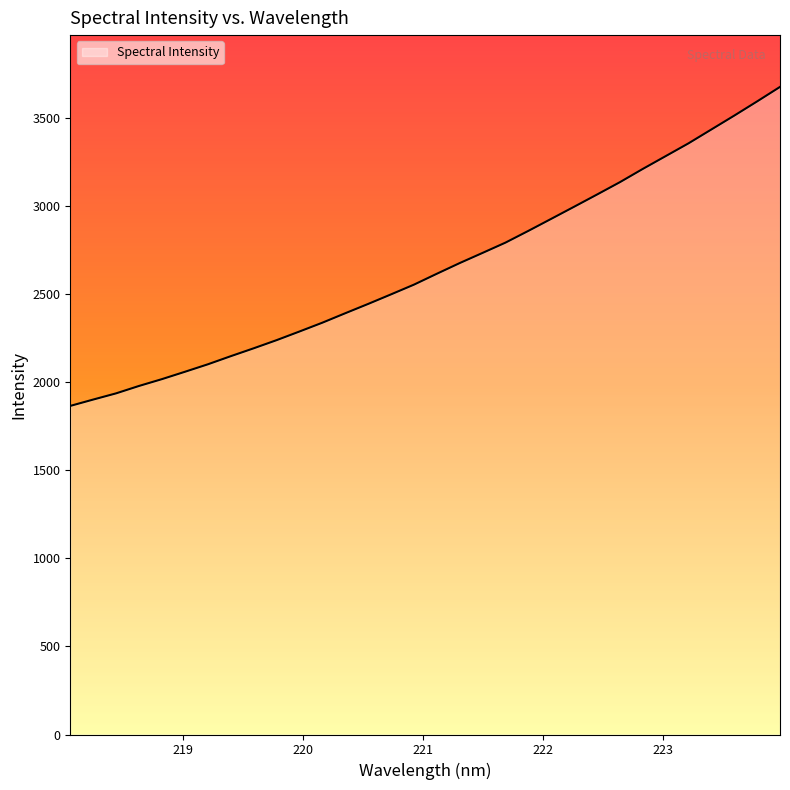

What is the minimum value shown in the chart?

1866.0